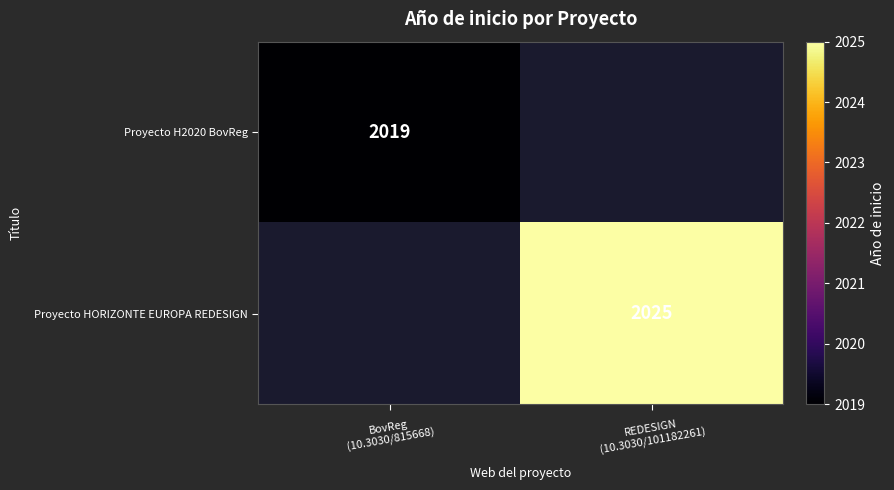

What is the sum of the Proyecto H2020 BovReg values at REDESIGN (10.3030/101182261) and BovReg (10.3030/815668)?

2019